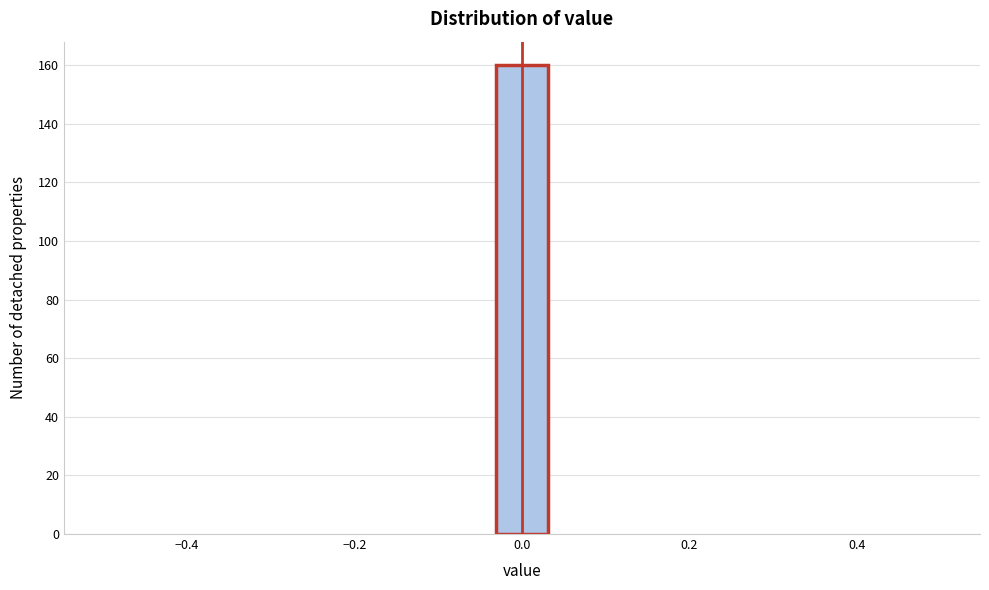

Around what value on the x-axis is the tallest bar? Give the approximate position of its centre, as read against the axis.

0.00